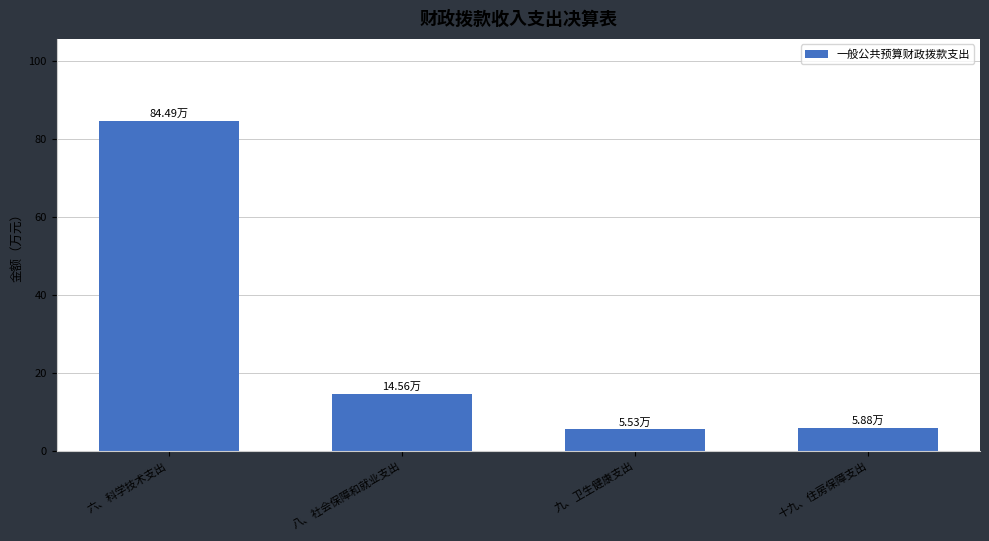

What is the difference between the values at 八、社会保障和就业支出 and 十九、住房保障支出?

8.7